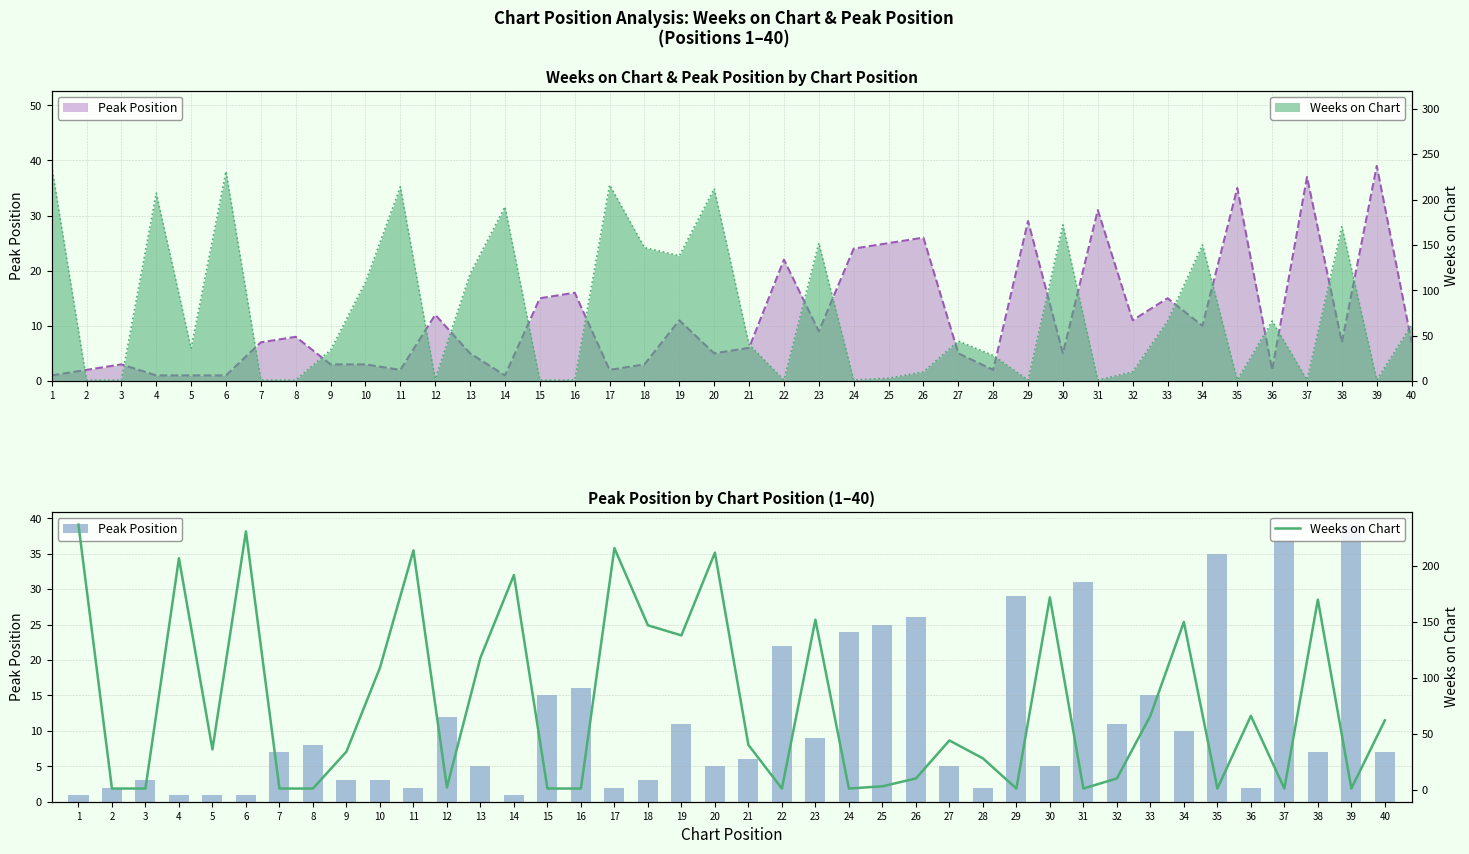

What is the spread (max minus min) of values at 27?

39